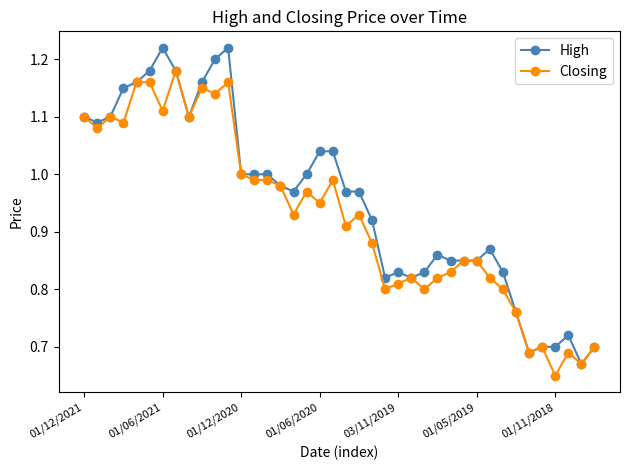

At how many categories does at least one series exceed 0?

40